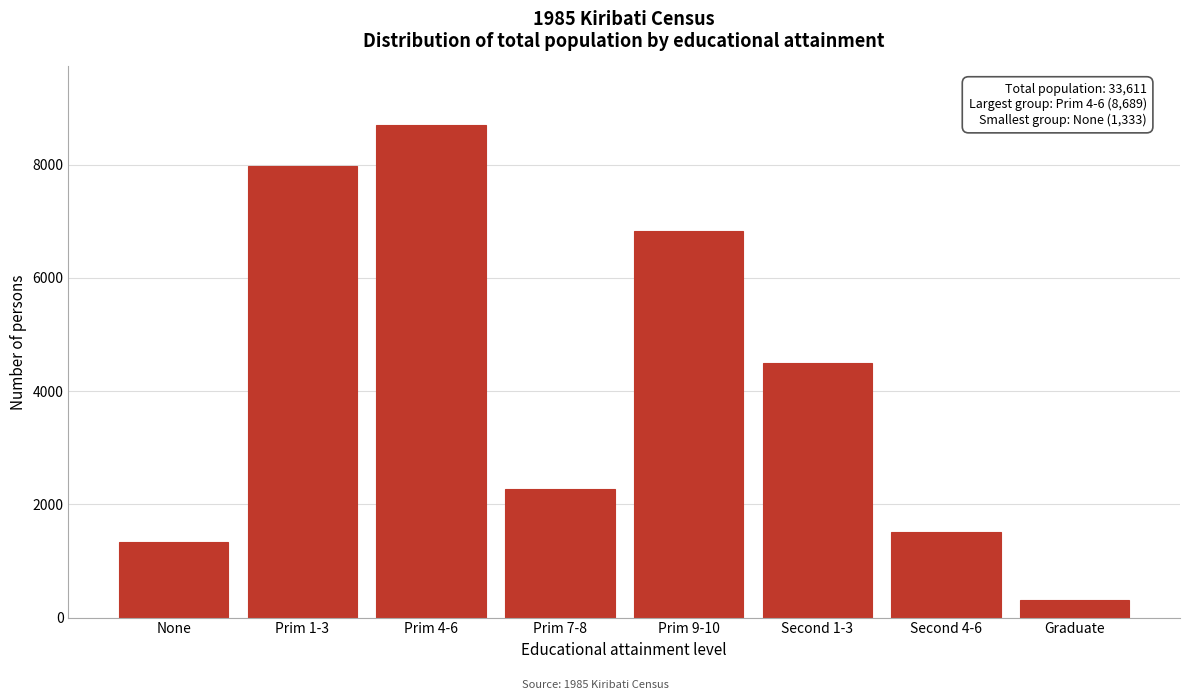

Reading right to left, transcribe all the data shown in this chart.

Graduate=309	Second 4-6=1515	Second 1-3=4490	Prim 9-10=6825	Prim 7-8=2278	Prim 4-6=8689	Prim 1-3=7979	None=1333